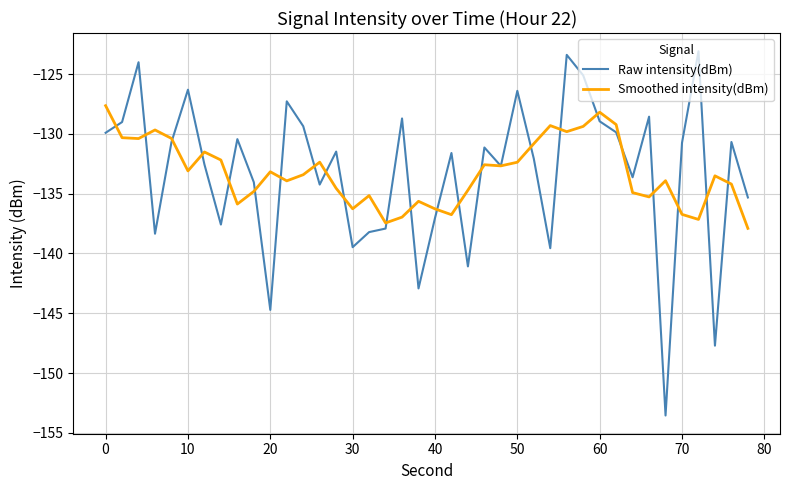

What is the difference between the maximum and minimum values in the Raw intensity(dBm) series?

30.4